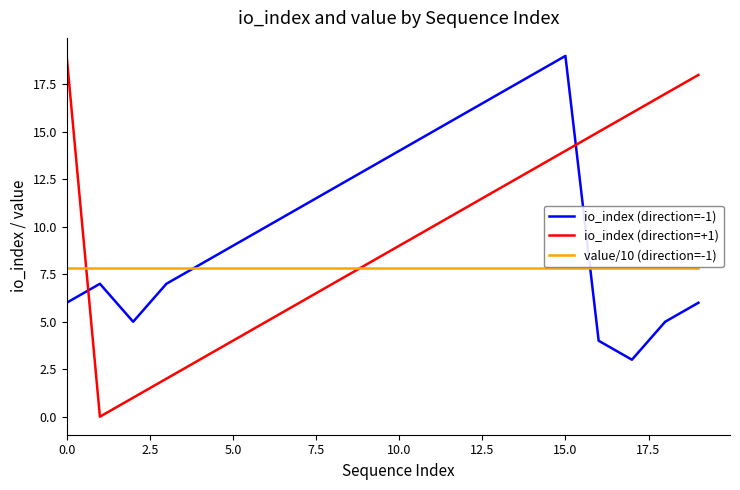

True or false: io_index (direction=+1) has more than 0 points higher than both neighbors.

False